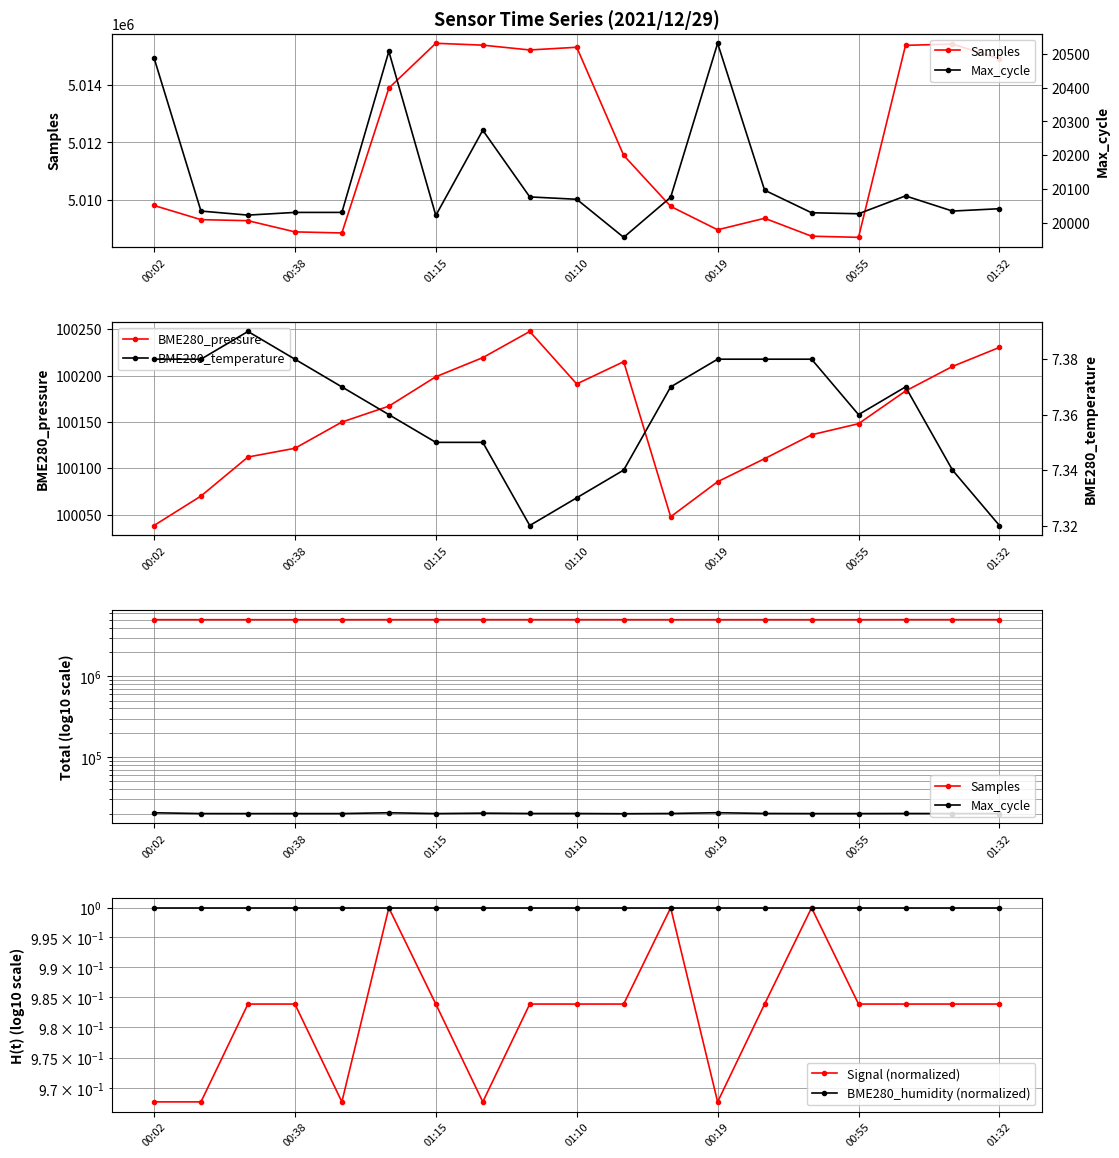

Is it true that BME280_pressure equals 40869.8 at 00:55?

False